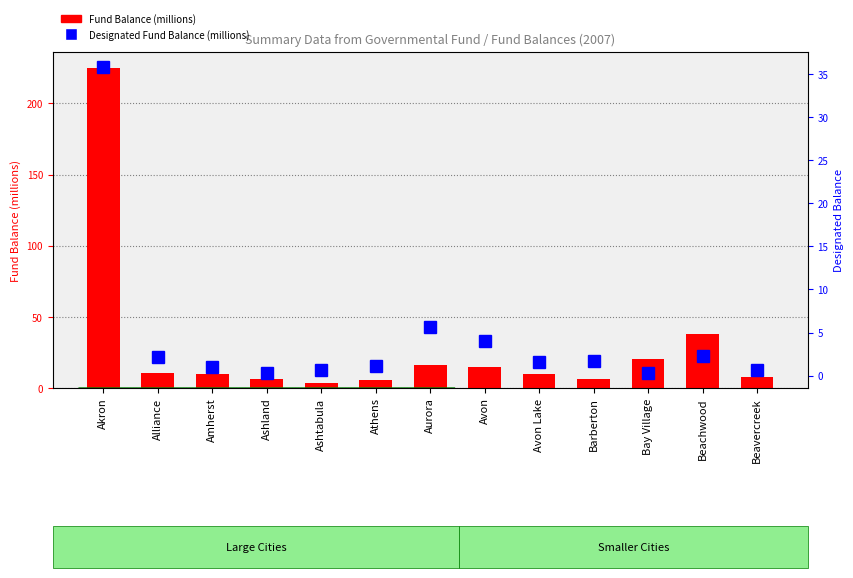

How many bars are there in total?

26